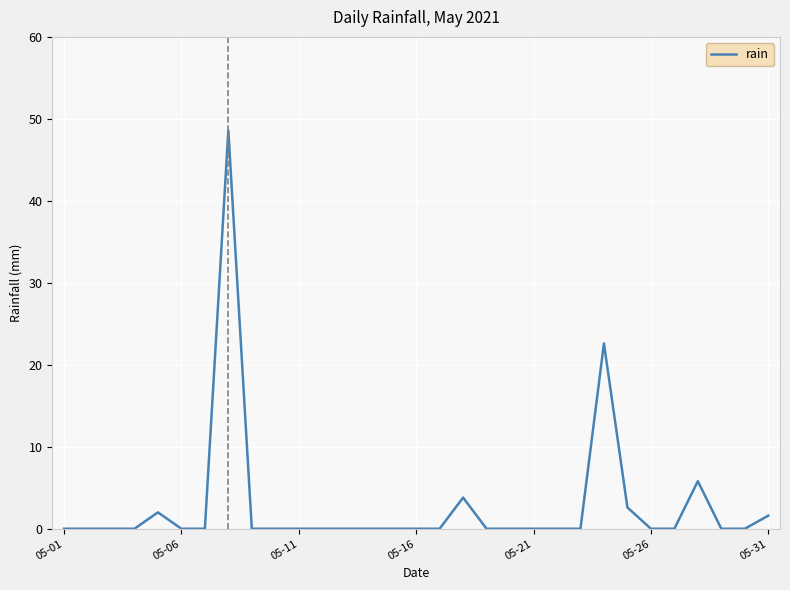

What is the difference between the maximum and minimum values?

48.6